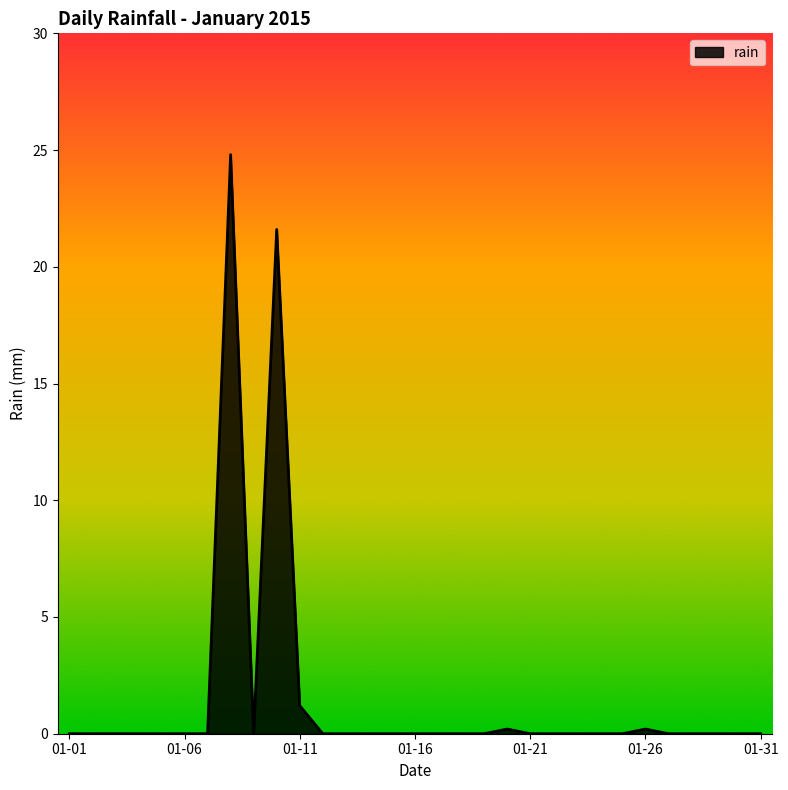

What is the maximum value shown in the chart?

24.8